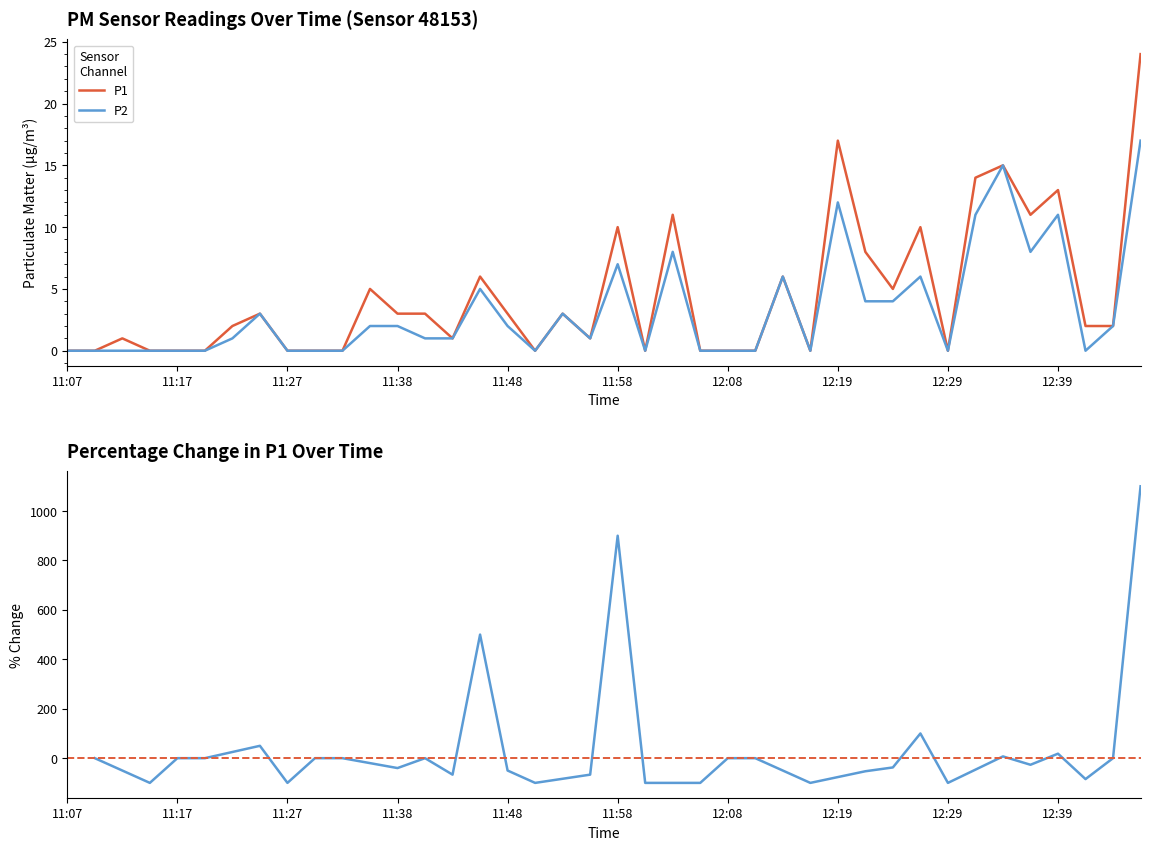

List the labels in order of P2 value, smallest first.

11:07, 11:09, 11:12, 11:14, 11:17, 11:19, 11:27, 11:30, 11:32, 11:51, 12:01, 12:06, 12:08, 12:10, 12:16, 12:29, 12:42, 11:22, 11:40, 11:43, 11:56, 11:35, 11:38, 11:48, 12:44, 11:25, 11:53, 12:21, 12:24, 11:45, 12:13, 12:26, 11:58, 12:03, 12:37, 12:31, 12:39, 12:19, 12:34, 12:47